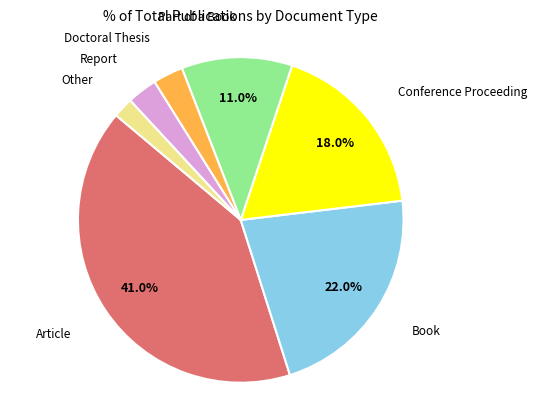

Is there any slice that represents more than half of the pie?

No